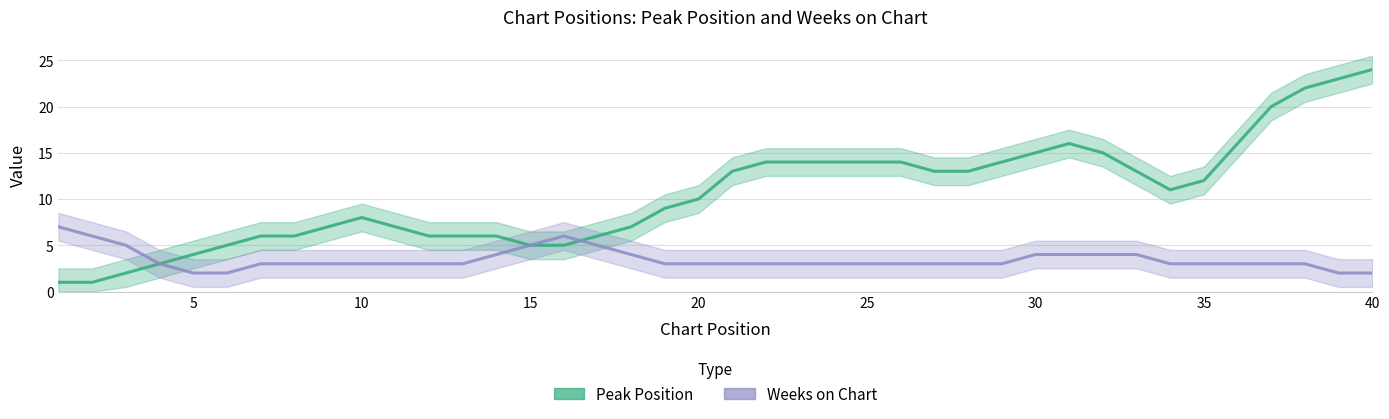

Is this an area chart (filled region under the line)?

No